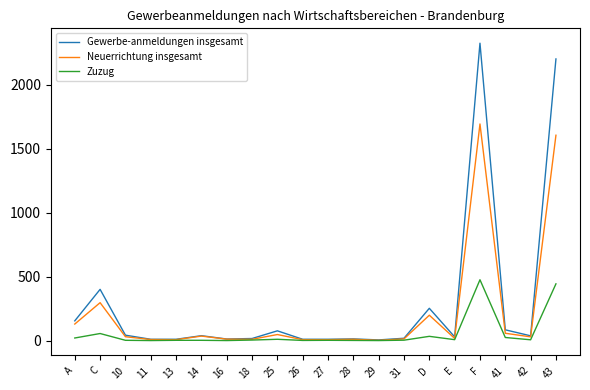

What is the difference between the maximum and minimum values in the Zuzug series?

475